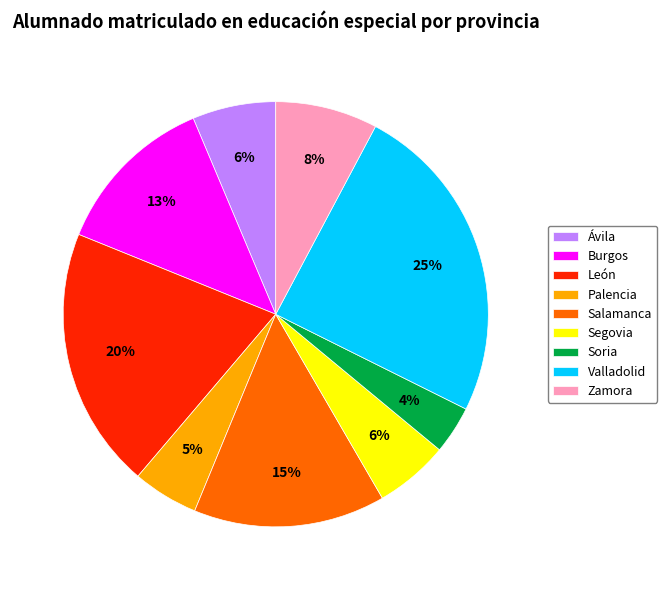

Do Soria and Ávila together represent more than half of the pie?

No